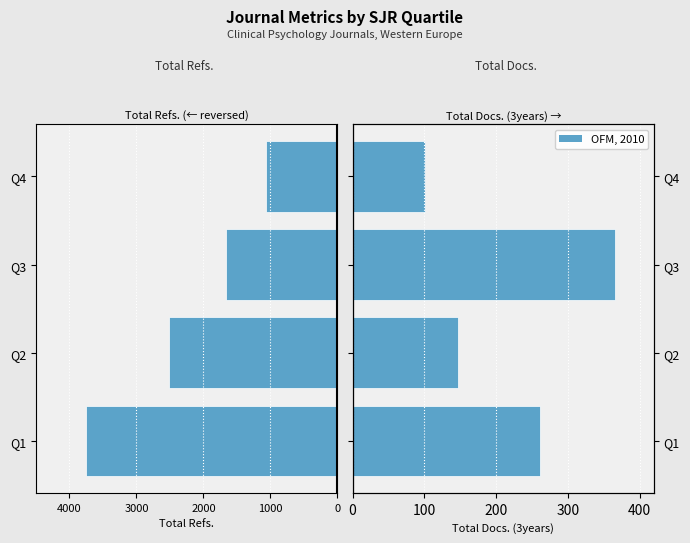

Is the value of Total Docs. (3years) at Q3 greater than the value of Total Refs. at Q2?

Yes